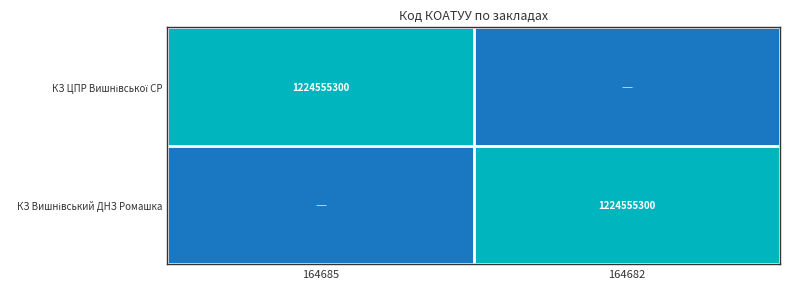

Where is КЗ ЦПР Вишнівської СР nearest to the value 0?

164682